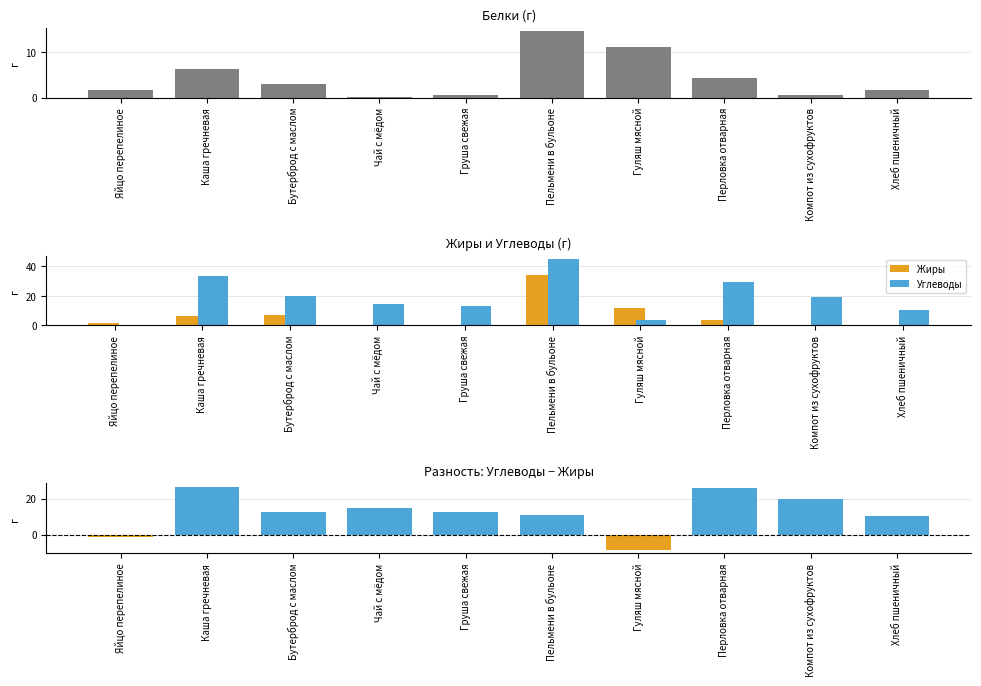

Where is Белки nearest to the value 7?

Каша гречневая